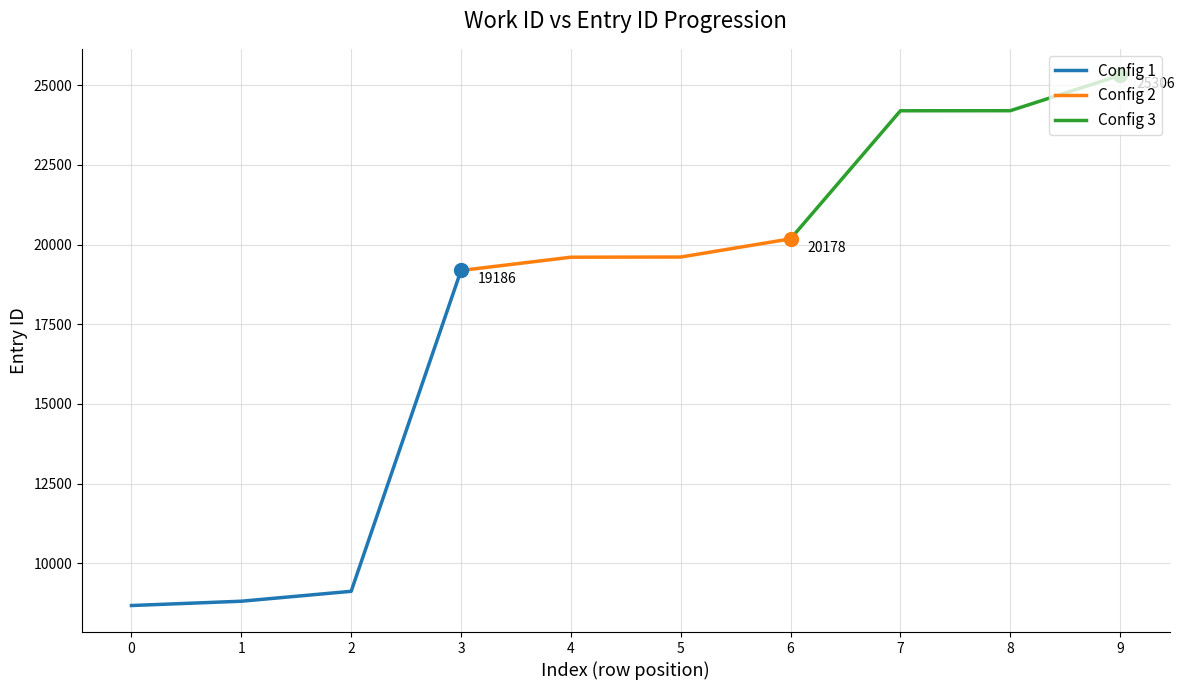

How many lines are shown in the chart?

3